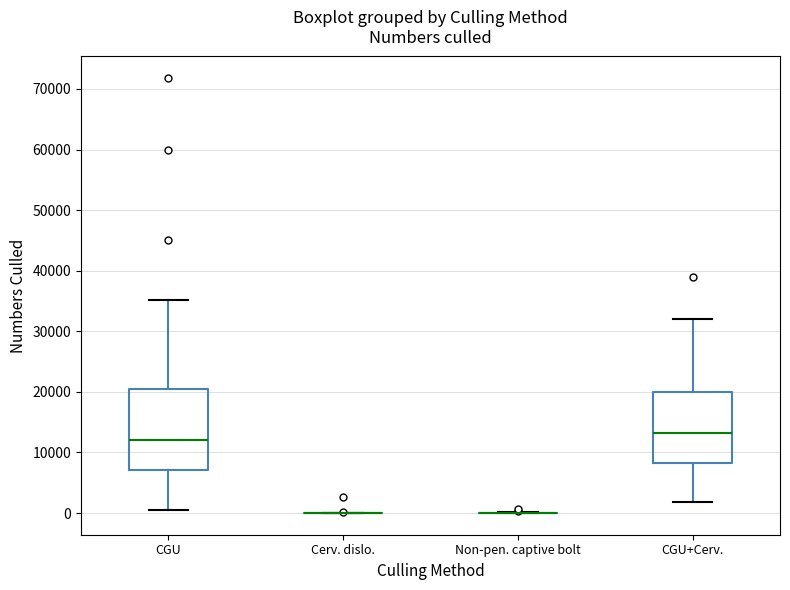

Reading left to right, transcribe this box plot: for each box, give where its median line is, the range the box spans, and where its two whiskers end, as read against the y-axis. The values are not printed on the chart, so give them approximately, as read against the axis.

CGU: median 12000, box 7000 to 20000, whiskers 1000 to 35000
Cerv. dislo.: box collapsed to a line at 0, whiskers 0 to 0
Non-pen. captive bolt: box collapsed to a line at 0, whiskers 0 to 0
CGU+Cerv.: median 13000, box 8000 to 20000, whiskers 2000 to 32000